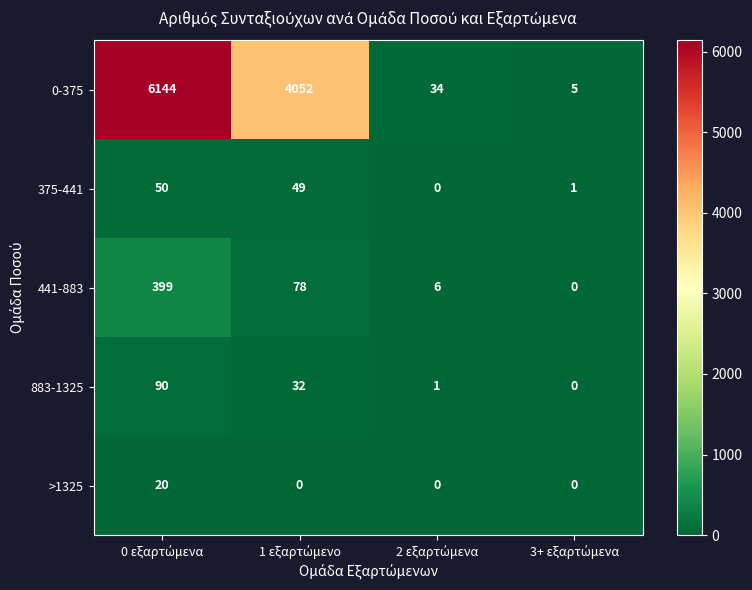

Reading left to right, what are all the values shown in this chart?

0-375: 6144	4052	34	5
375-441: 50	49	0	1
441-883: 399	78	6	0
883-1325: 90	32	1	0
>1325: 20	0	0	0